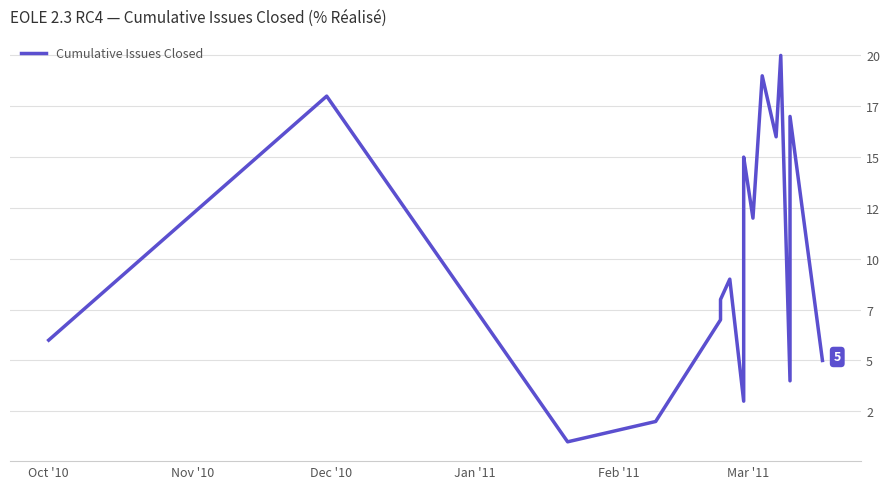

What is the difference between the second highest and minimum values?

18